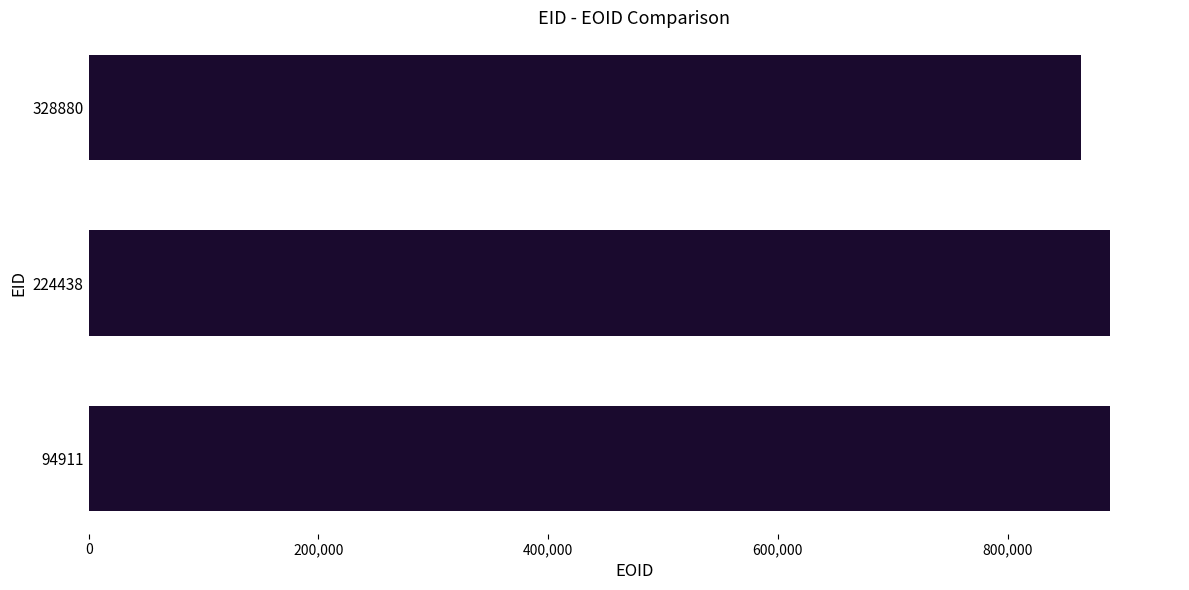

Approximately how many times larger is the value at 224438 compared to 94911?

1.0